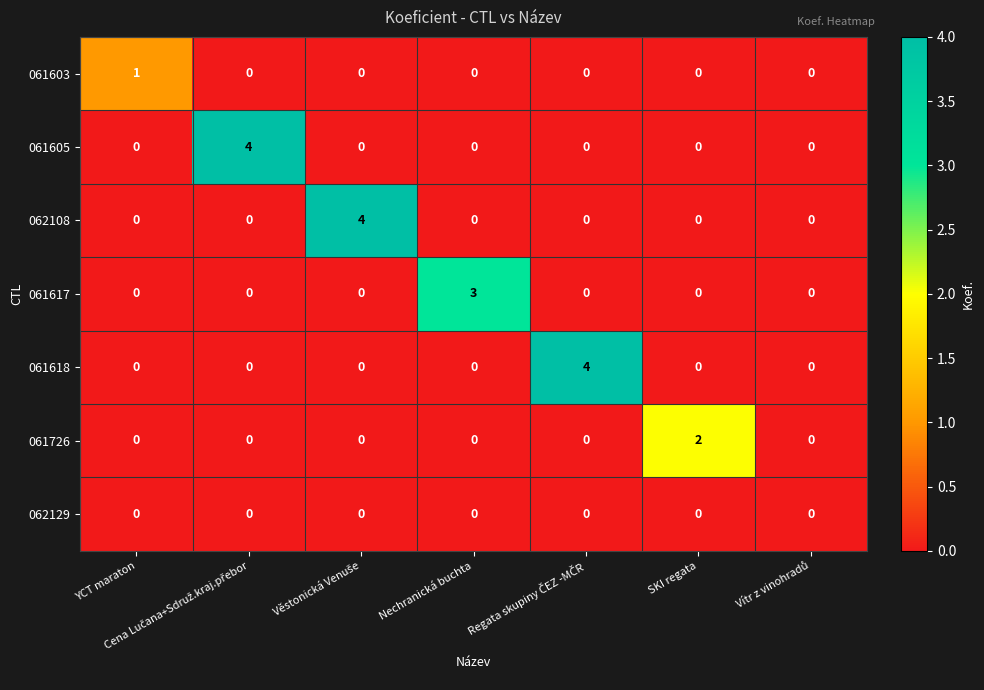

What is the greatest value displayed?

4